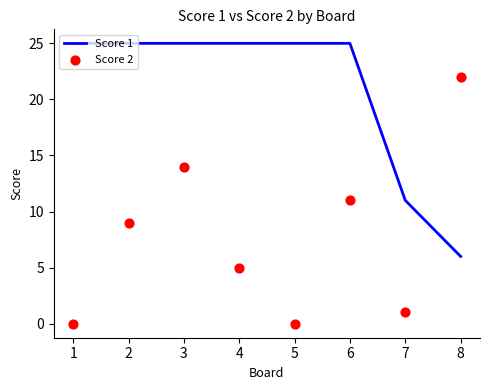

The value of Score 1 at 6 is 11. True or false?

False